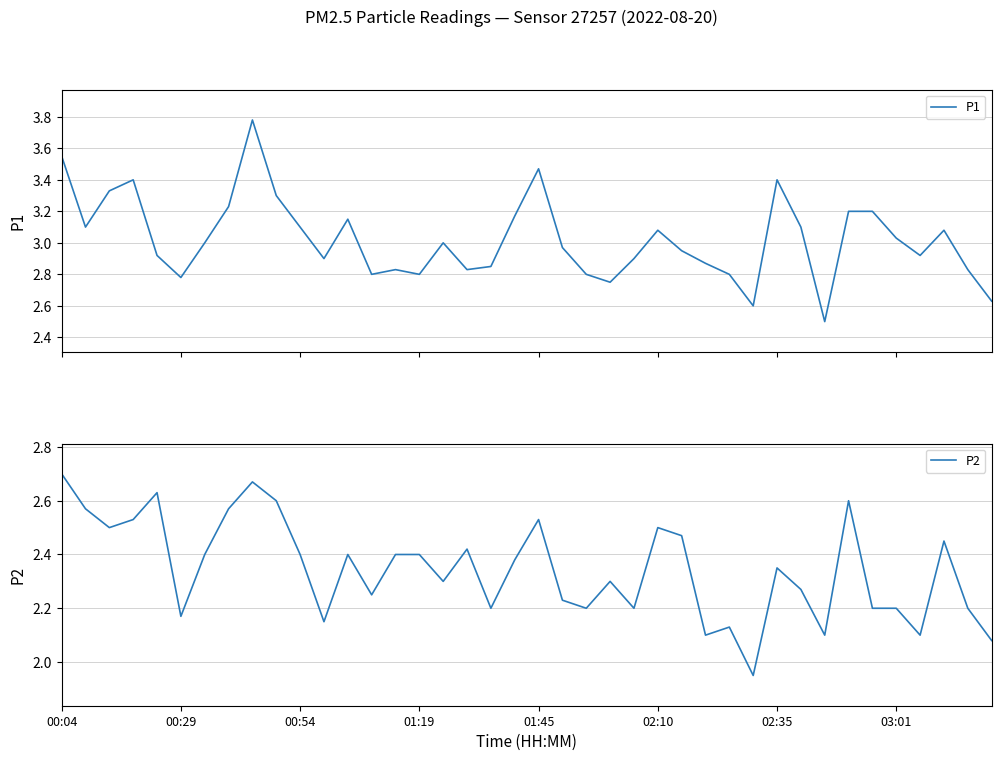

True or false: P2 and P1 cross at least once.

False